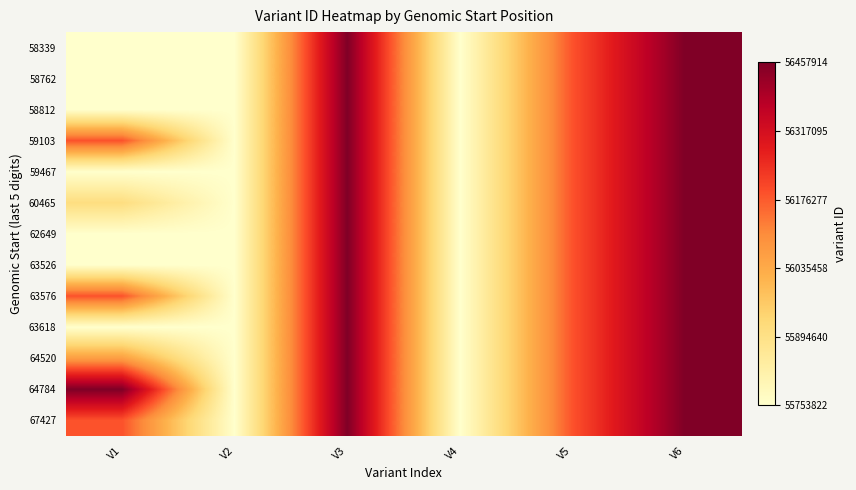

Rank the series at V5 from highest to lowest value.

58339, 58762, 58812, 59103, 59467, 60465, 62649, 63526, 63576, 63618, 64520, 64784, 67427